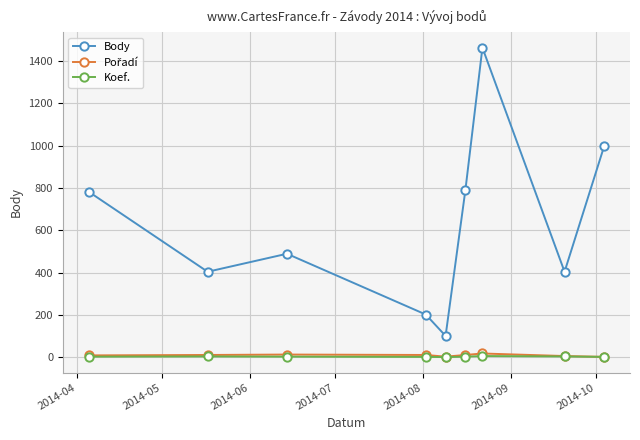

True or false: Koef. and Body cross at least once.

False